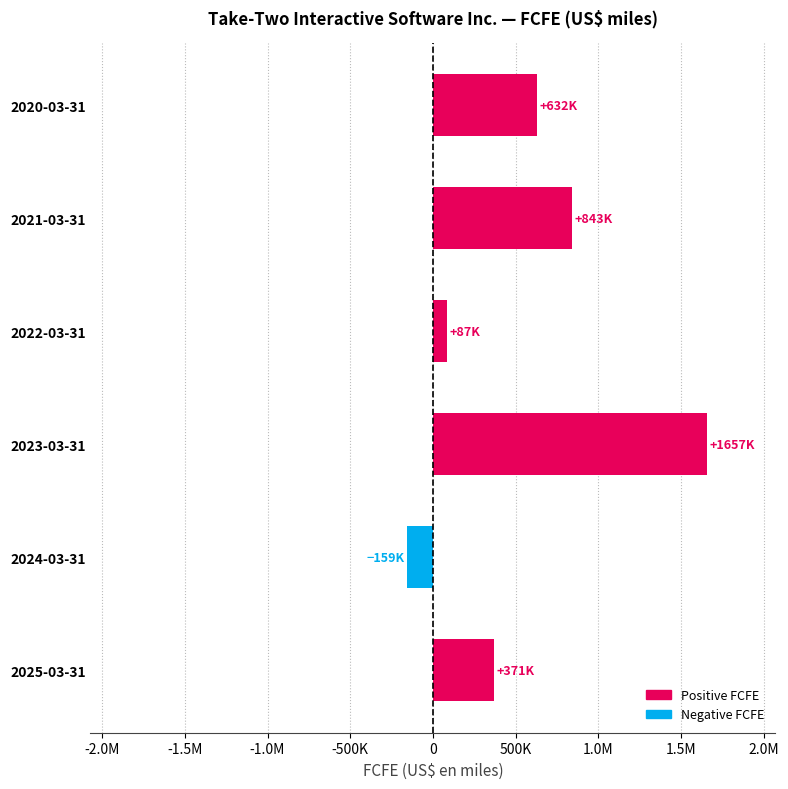

Are the bars horizontal?

Yes